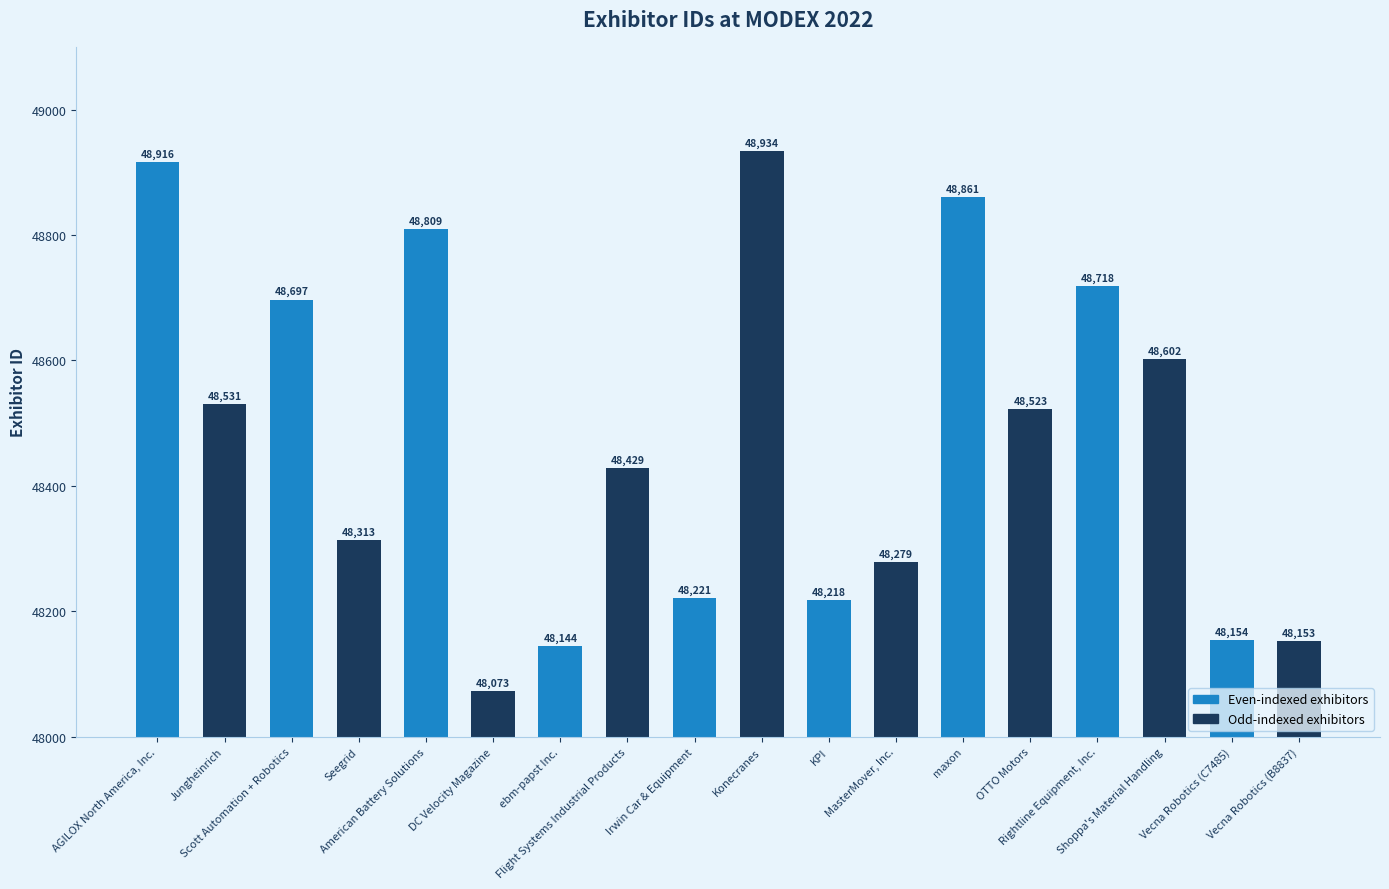

What is the label of the 11th bar from the left?

KPI